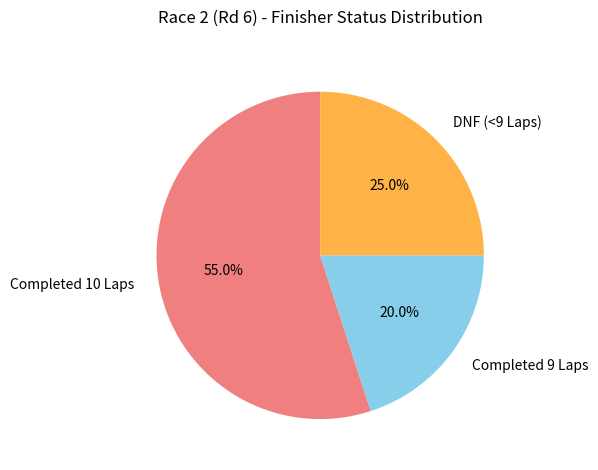

What is the ratio of the value at Completed 10 Laps to the value at DNF (<9 Laps)?

2.2